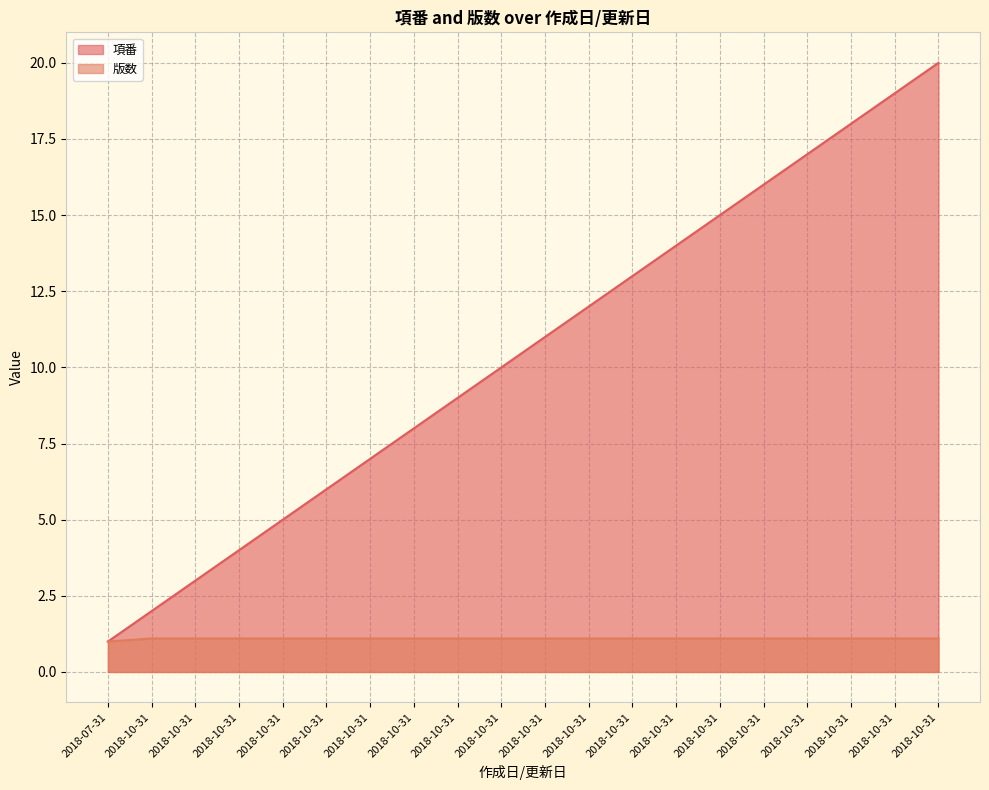

List the series in order of their overall mean, highest first.

項番, 版数